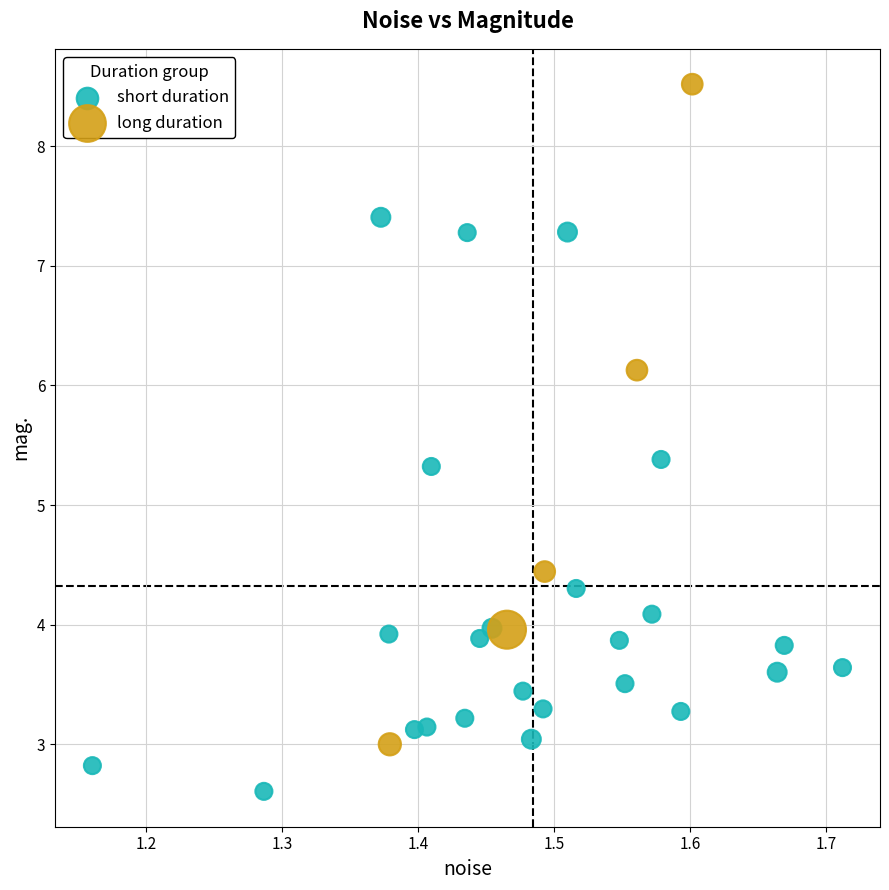

Which series reaches the minimum Y coordinate?

short duration